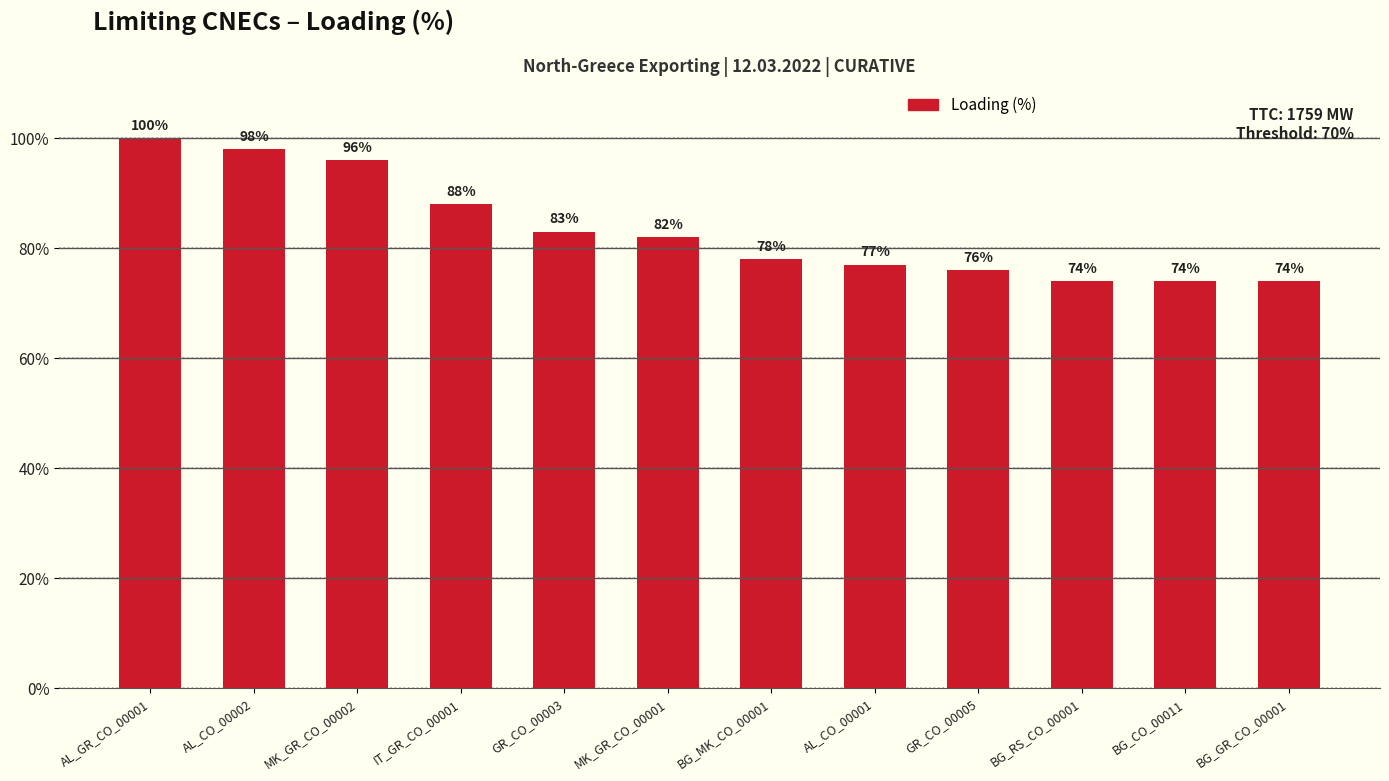

Between AL_GR_CO_00001 and BG_RS_CO_00001, which is larger?

AL_GR_CO_00001